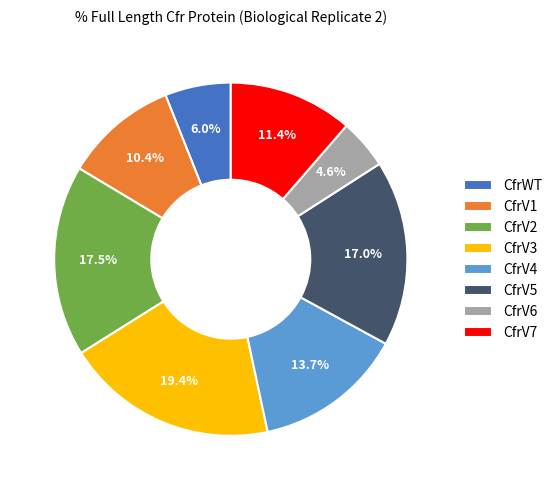

Is there a majority slice in this chart?

No